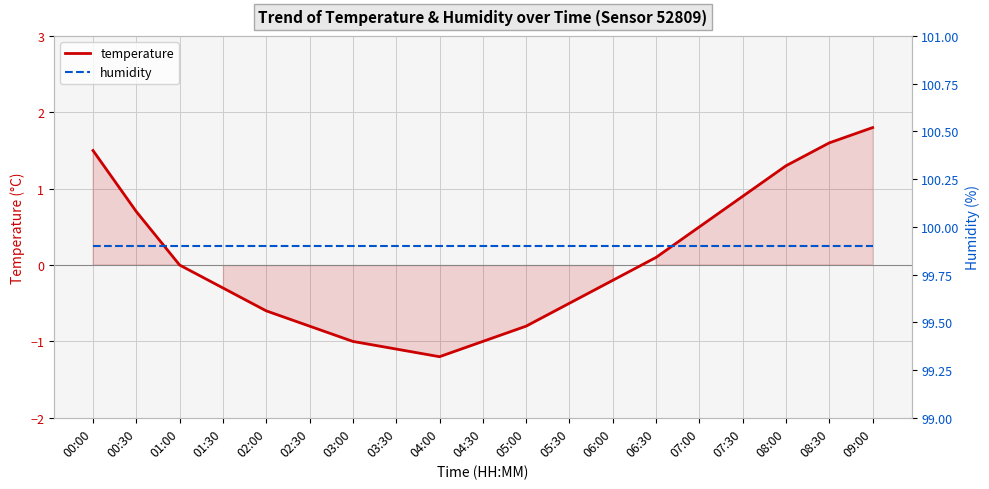

Reading left to right, what are all the values shown in this chart?

temperature: 00:00=1.5	00:30=0.7	01:00=0.0	01:30=-0.3	02:00=-0.6	02:30=-0.8	03:00=-1.0	03:30=-1.1	04:00=-1.2	04:30=-1.0	05:00=-0.8	05:30=-0.5	06:00=-0.2	06:30=0.1	07:00=0.5	07:30=0.9	08:00=1.3	08:30=1.6	09:00=1.8
humidity: 00:00=99.9	00:30=99.9	01:00=99.9	01:30=99.9	02:00=99.9	02:30=99.9	03:00=99.9	03:30=99.9	04:00=99.9	04:30=99.9	05:00=99.9	05:30=99.9	06:00=99.9	06:30=99.9	07:00=99.9	07:30=99.9	08:00=99.9	08:30=99.9	09:00=99.9